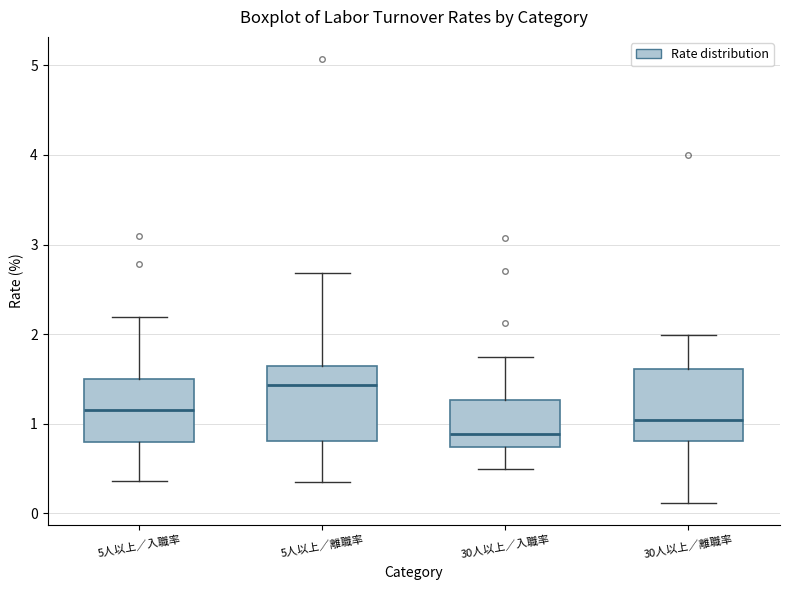

Which box's median line is the lowest?

30人以上／入職率